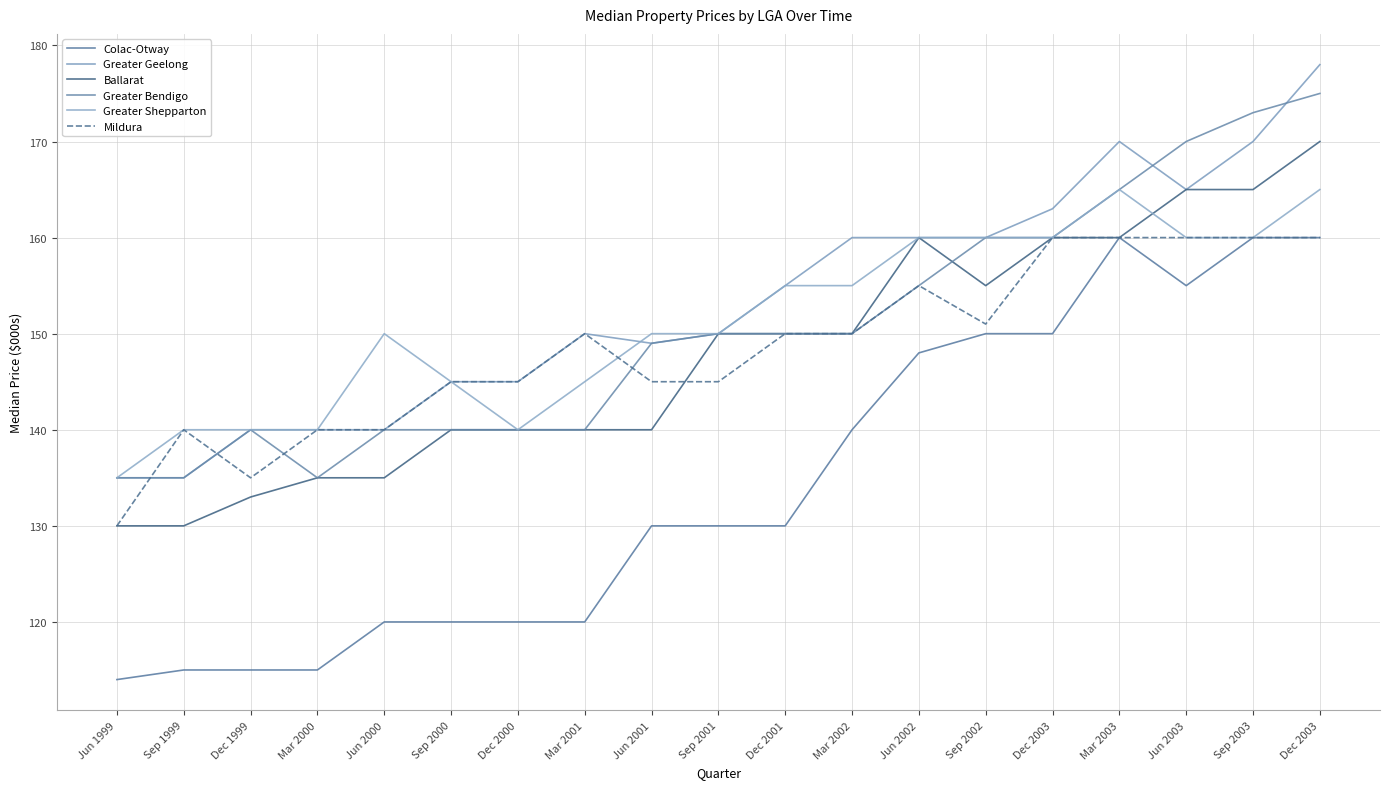

True or false: Greater Shepparton has a value of 145 at Sep 2000.

True